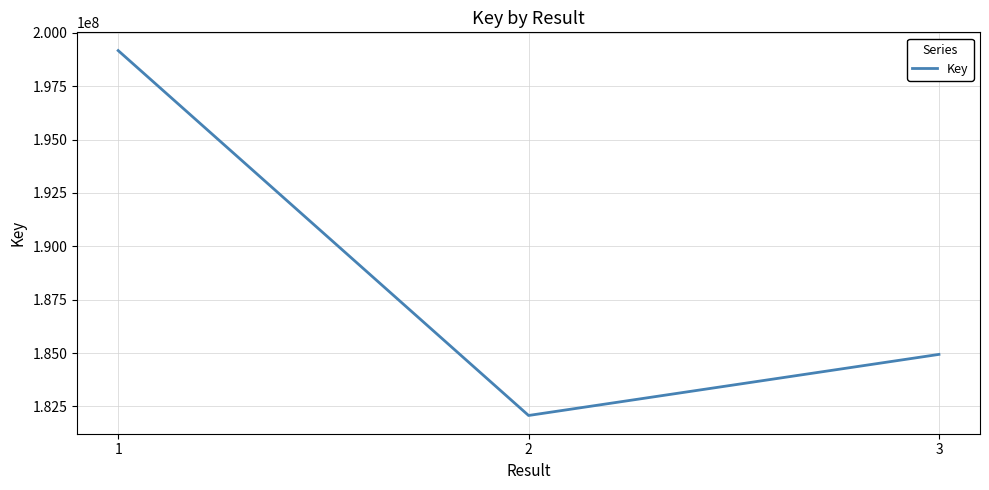

Does the chart display data point markers on the line(s)?

No